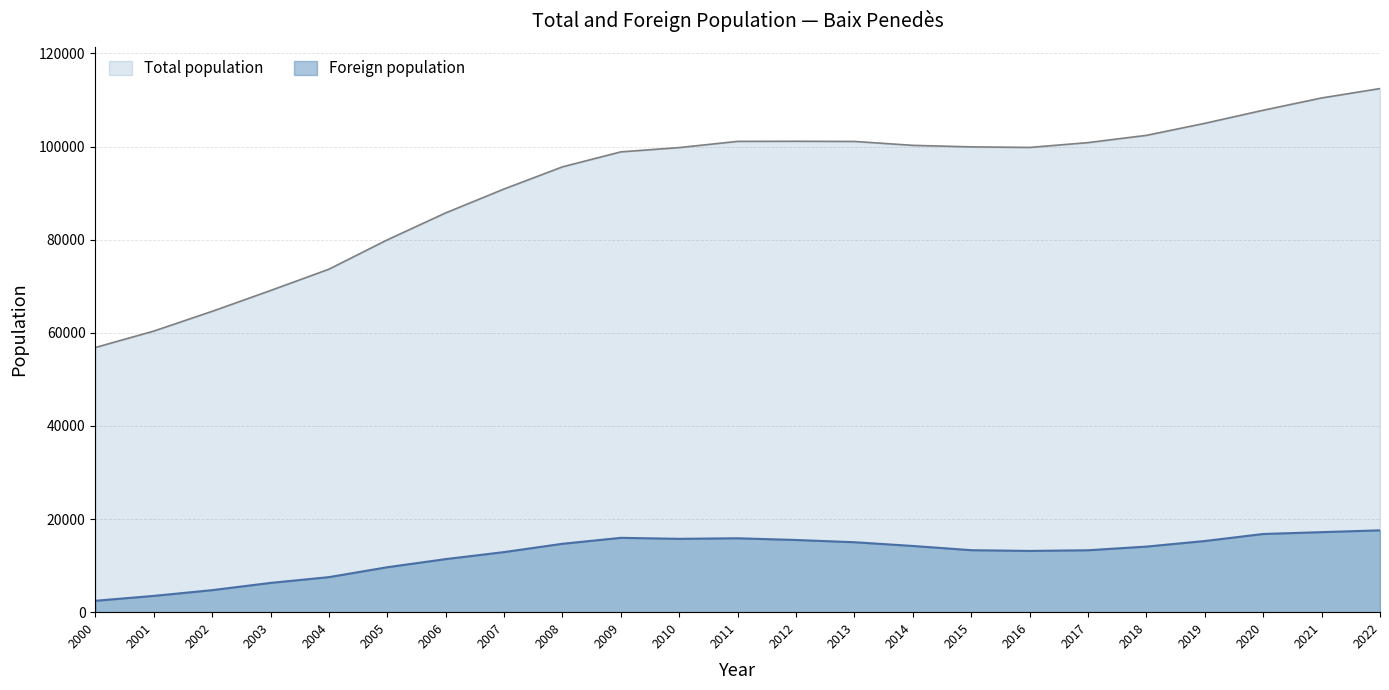

Rank the series by their average value, from lowest to highest.

Foreign population, Total population